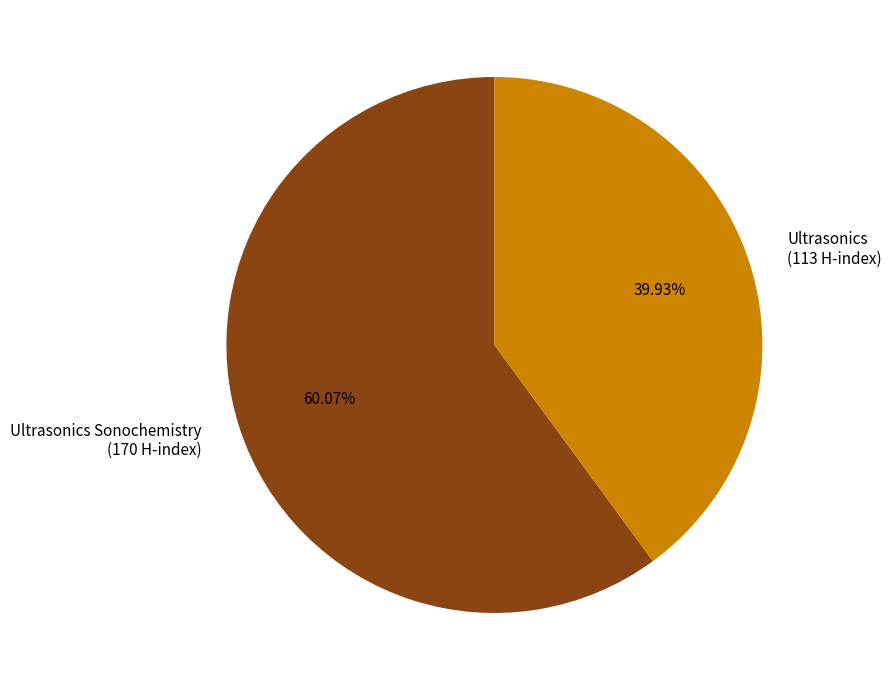

Does any single category account for the majority?

Yes